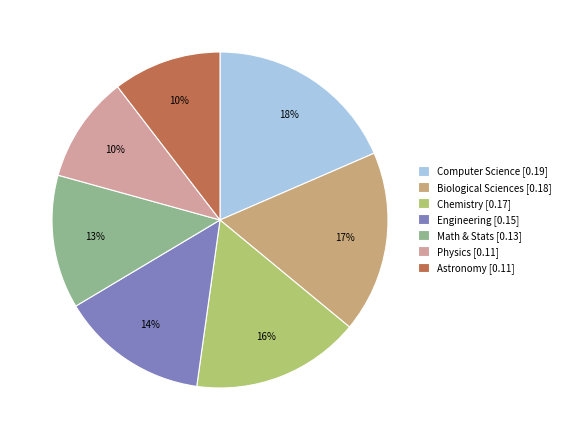

Is it true that Chemistry [0.17] is 16% of the pie?

True